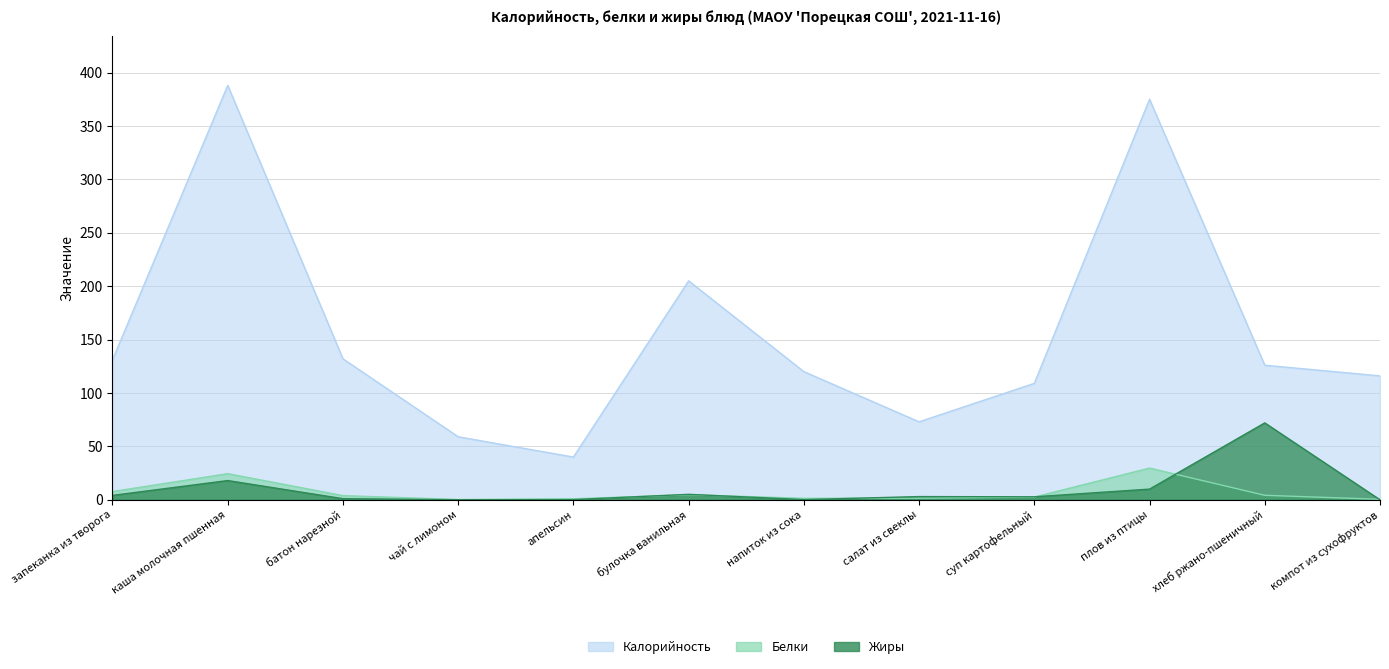

True or false: Калорийность and Жиры intersect in this chart.

False